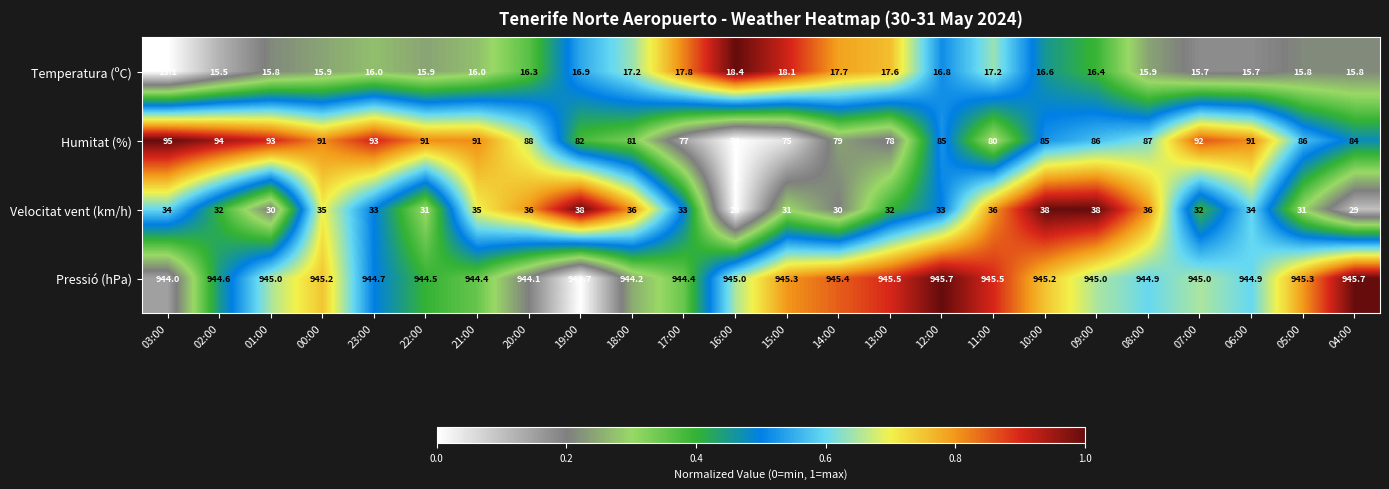

How many Velocitat vent (km/h) values are between 31 and 36?

17